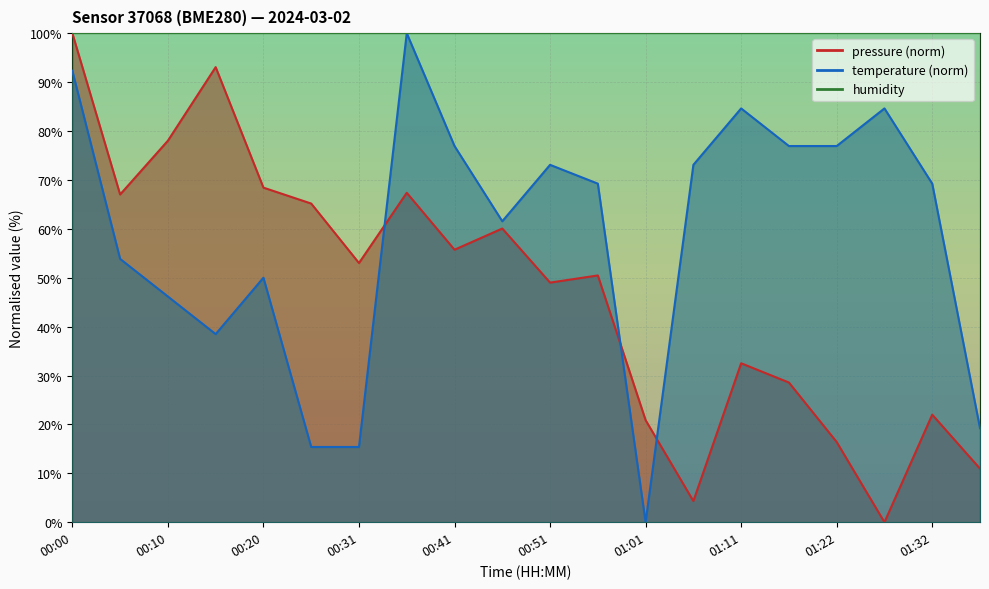

What is the value of the temperature point at the 20th from the left?

19.2